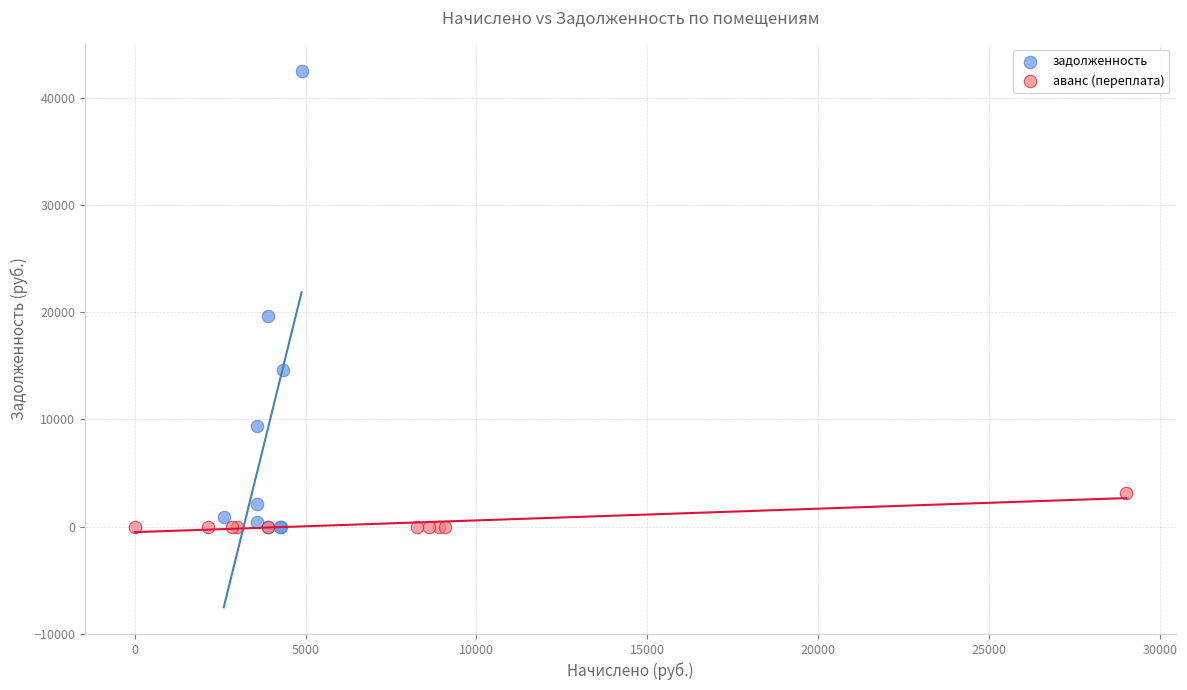

Which series reaches the maximum Y coordinate?

задолженность